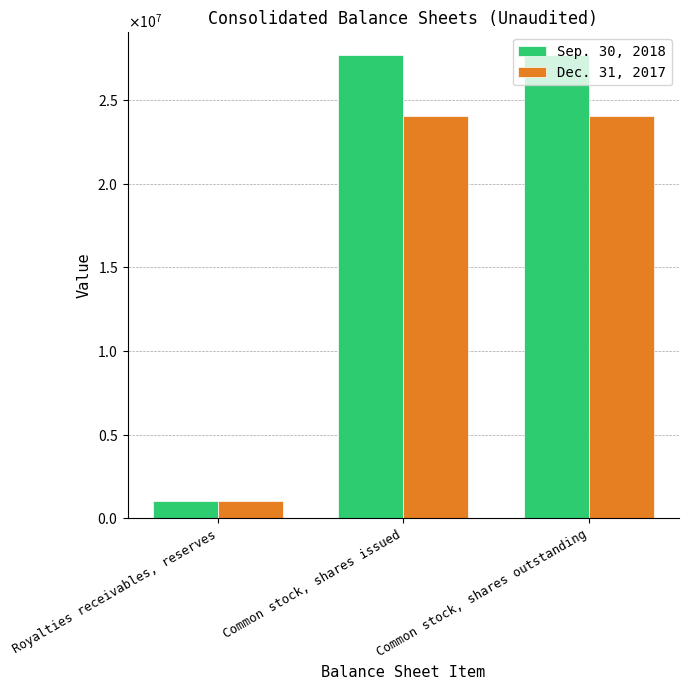

What is the smallest value displayed?

1051424